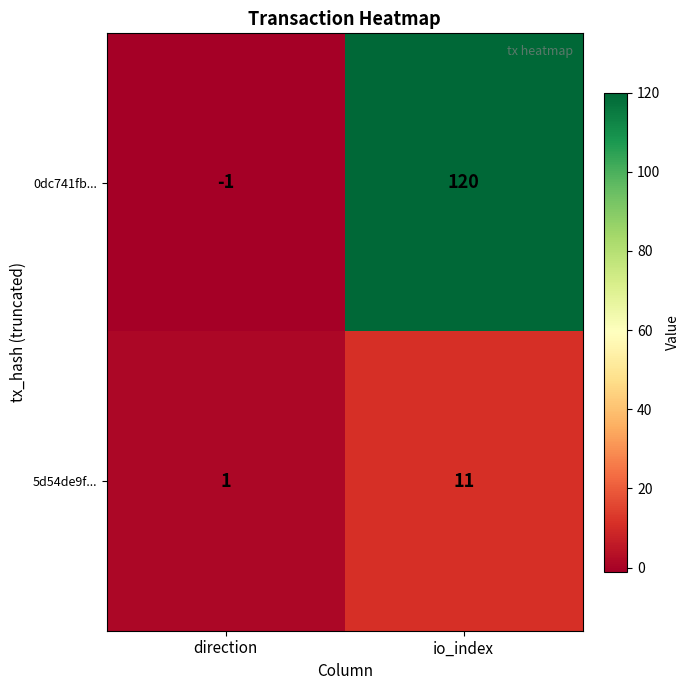

What is the total value across all series at io_index?

131